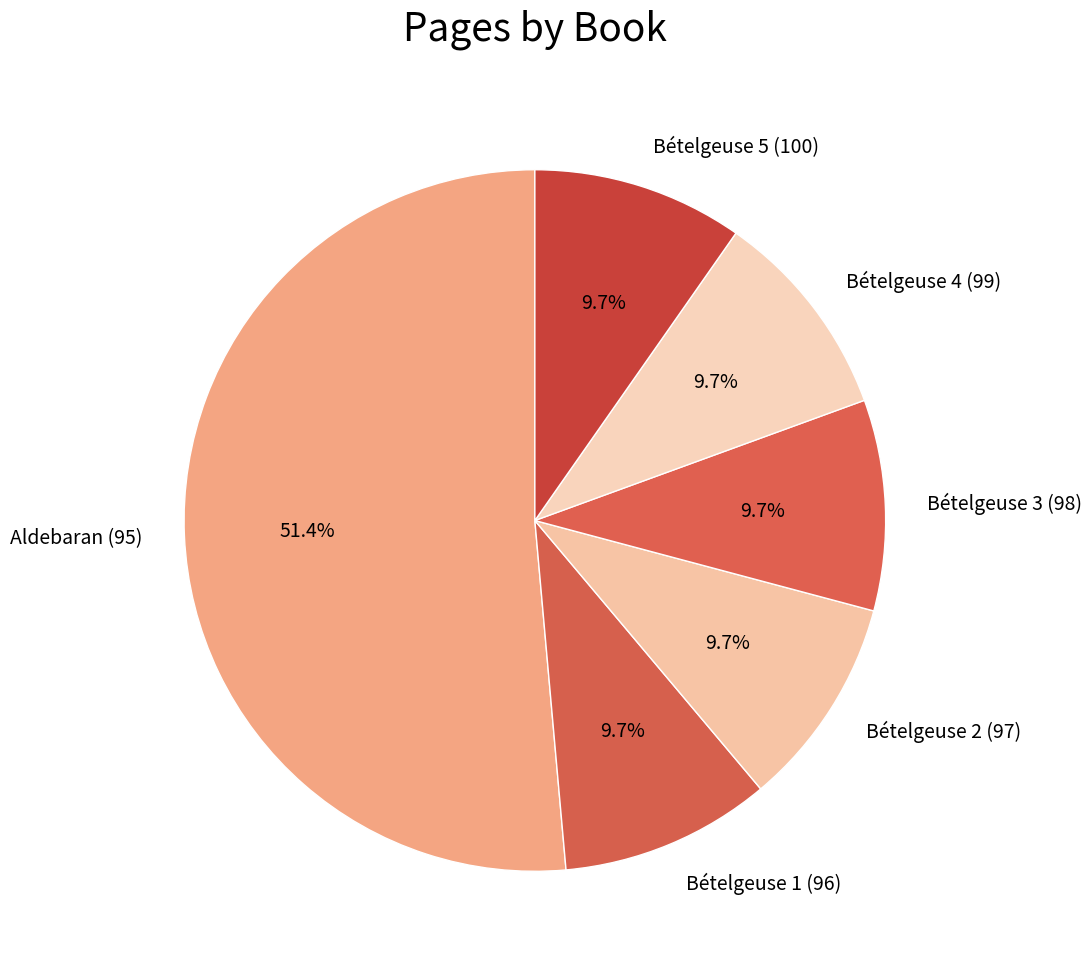

How many slices are in this pie chart?

6